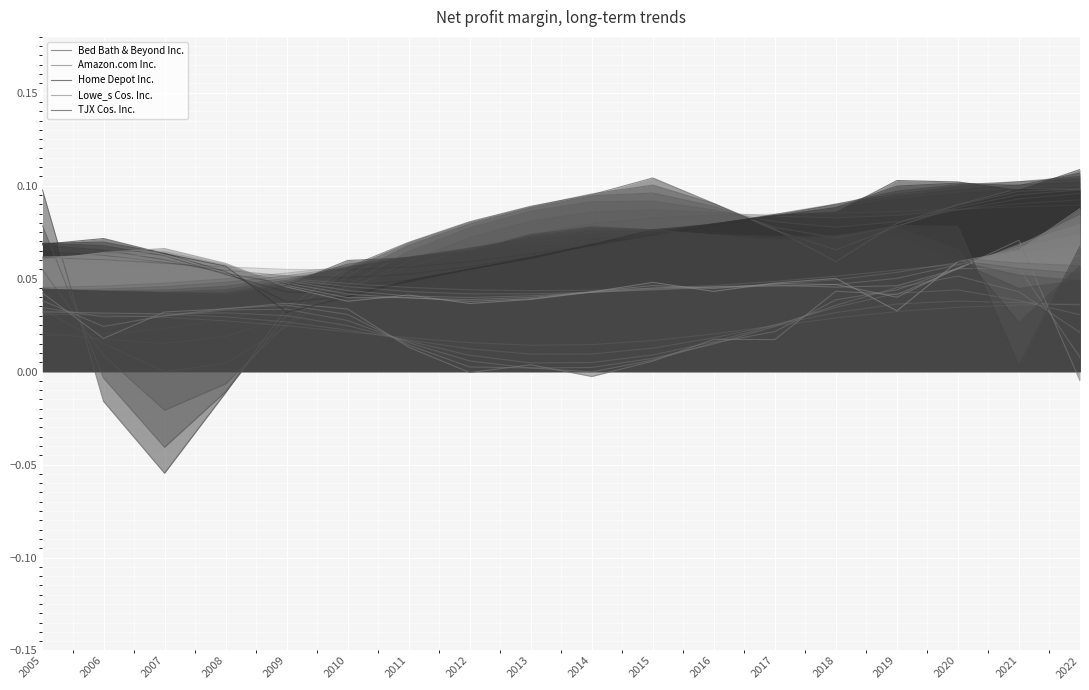

Is the value of Amazon.com Inc. at 2022 greater than the value of Home Depot Inc. at 2019?

No